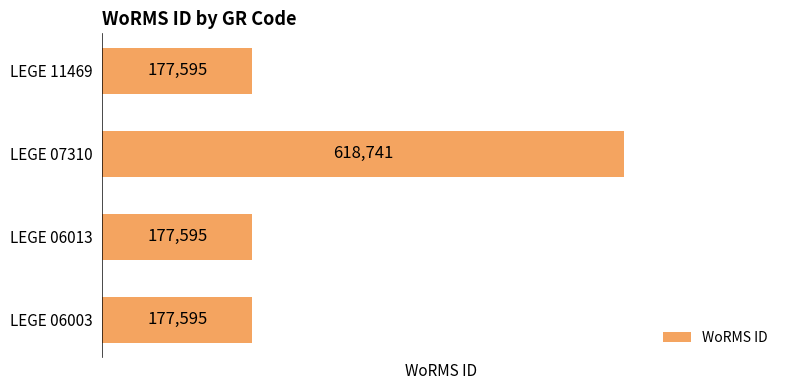

The chart shows a value of 1100919 at LEGE 07310. True or false?

False